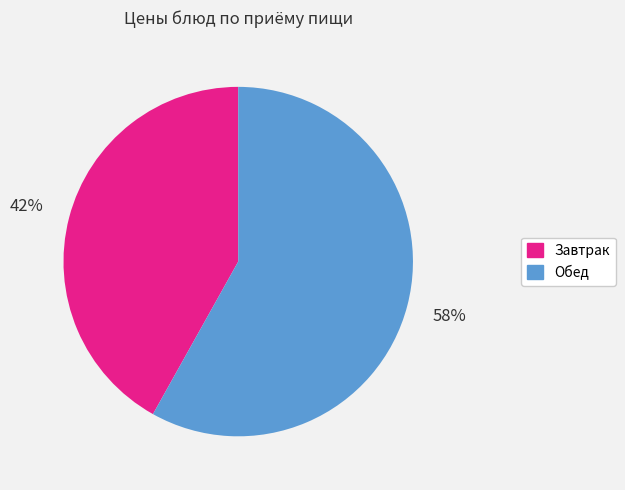

To the nearest percent, what portion does Обед represent?

58%